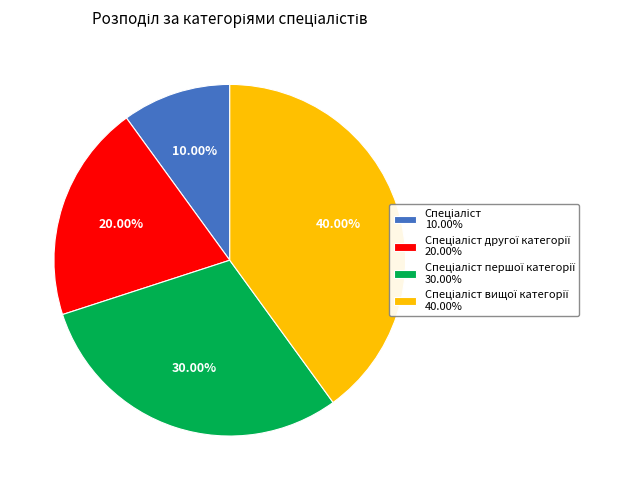

Does any single category account for the majority?

No